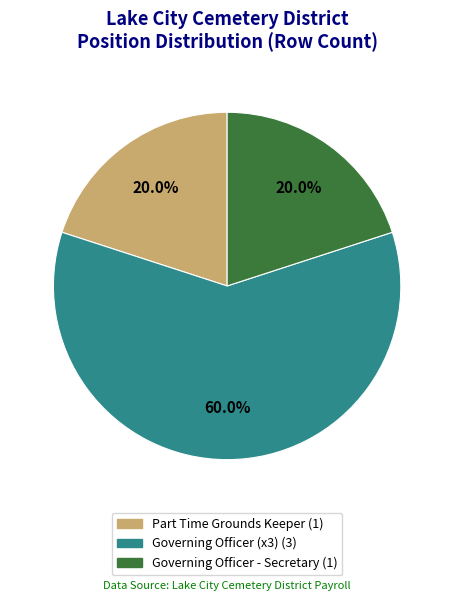

Does any single category account for the majority?

Yes